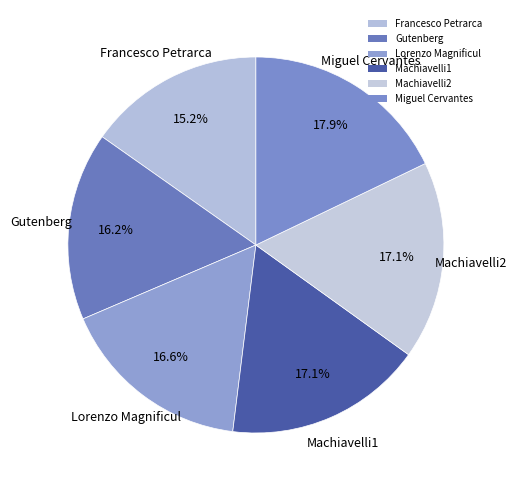

To the nearest percent, what portion does Gutenberg represent?

16%